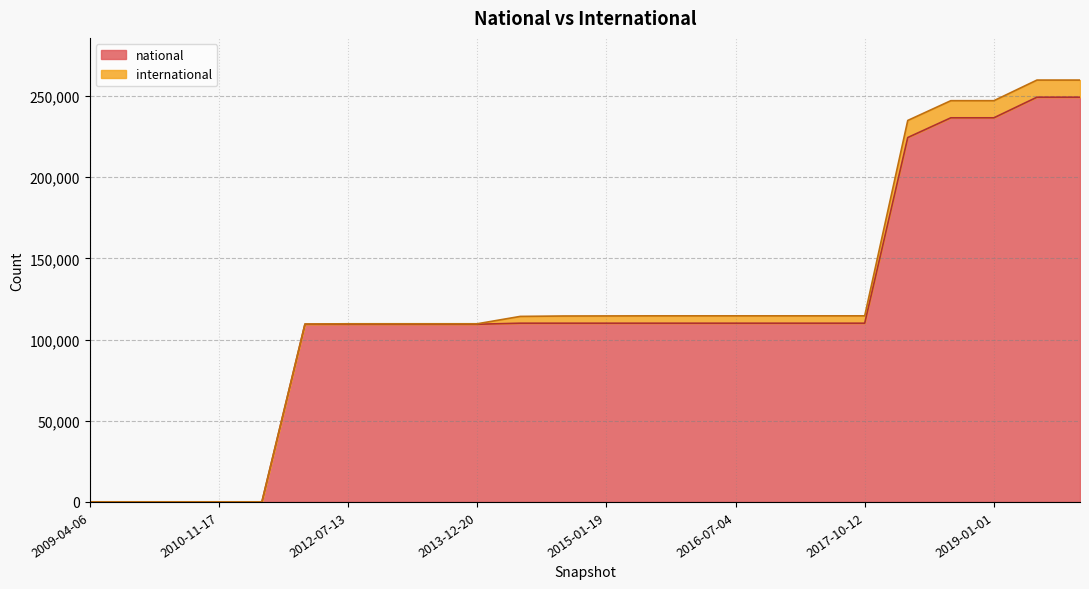

What is the label of the 11th point from the right?

2015-07-03